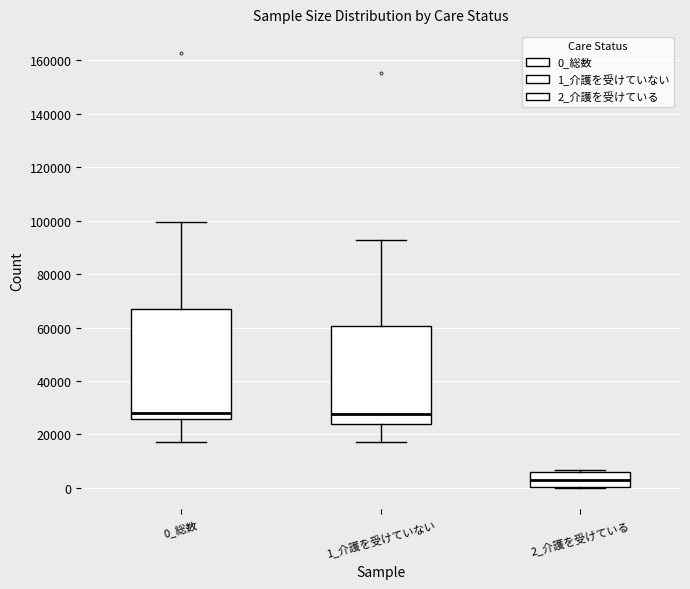

Where is the upper edge of the box for 0_総数 on the y-axis? The values are not printed on the chart, so give them approximately, as read against the axis.

68000